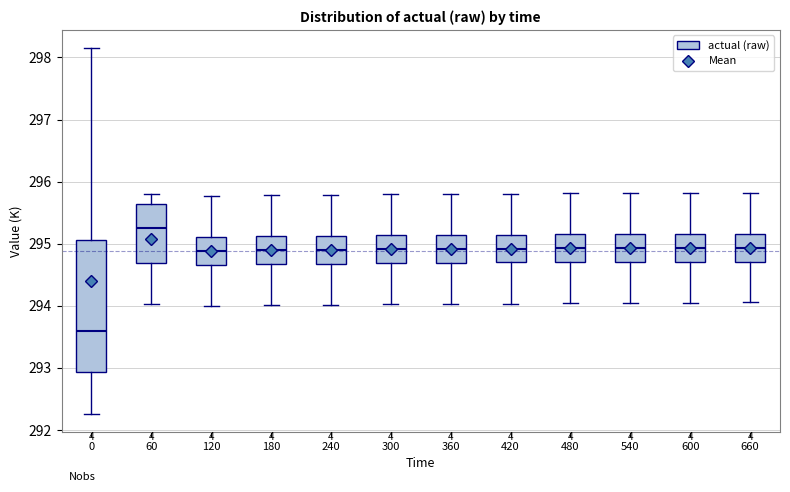

Reading left to right, read every box against the y-axis: the position of its median line, the range the box covers, and the ends of its whiskers. The values are not printed on the chart, so give them approximately, as read against the axis.

0: median 293.6, box 292.9 to 295.1, whiskers 292.3 to 298.1
60: median 295.2, box 294.7 to 295.6, whiskers 294.0 to 295.8
120: median 294.9, box 294.7 to 295.1, whiskers 294.0 to 295.8
180: median 294.9, box 294.7 to 295.1, whiskers 294.0 to 295.8
240: median 294.9, box 294.7 to 295.1, whiskers 294.0 to 295.8
300: median 294.9, box 294.7 to 295.1, whiskers 294.0 to 295.8
360: median 294.9, box 294.7 to 295.1, whiskers 294.0 to 295.8
420: median 294.9, box 294.7 to 295.1, whiskers 294.0 to 295.8
480: median 294.9, box 294.7 to 295.2, whiskers 294.0 to 295.8
540: median 294.9, box 294.7 to 295.2, whiskers 294.0 to 295.8
600: median 294.9, box 294.7 to 295.2, whiskers 294.1 to 295.8
660: median 294.9, box 294.7 to 295.2, whiskers 294.1 to 295.8